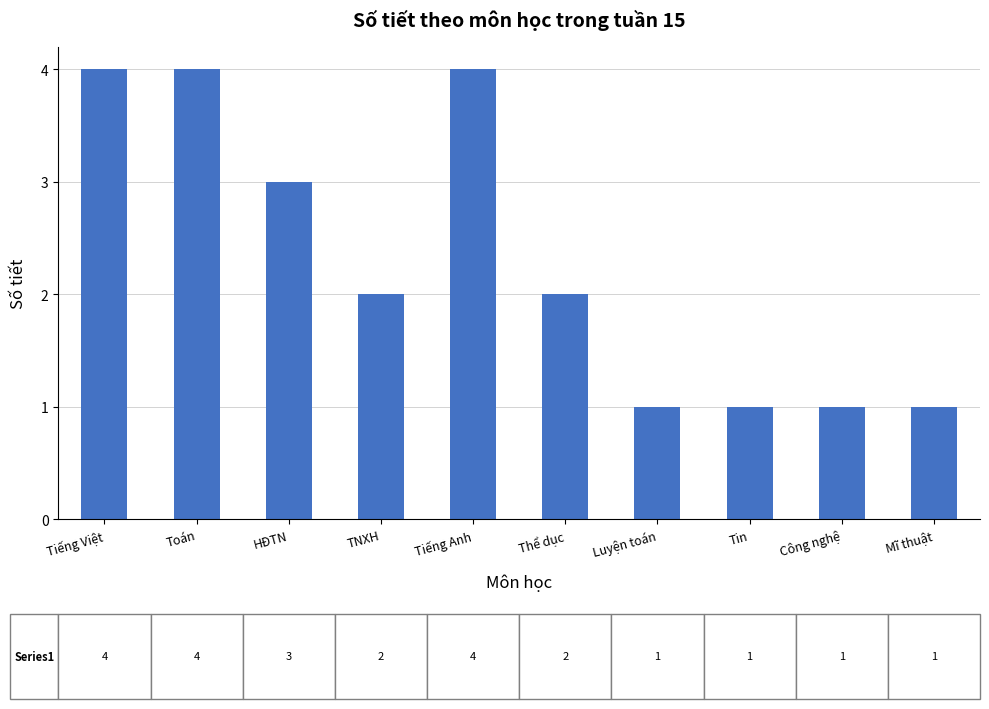

Reading right to left, what are all the values shown in this chart?

1	1	1	1	2	4	2	3	4	4